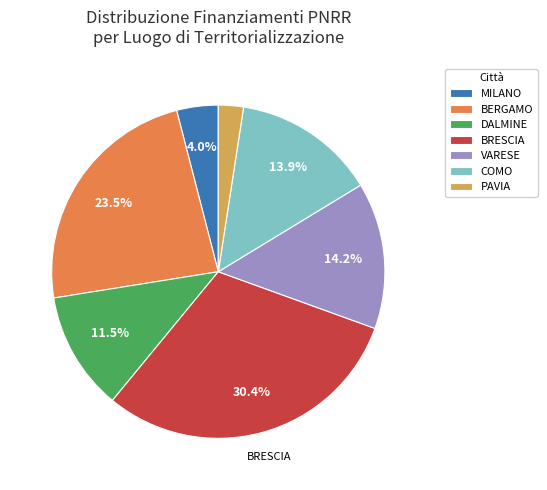

Combined, what portion of the pie is COMO and VARESE?

28.1%